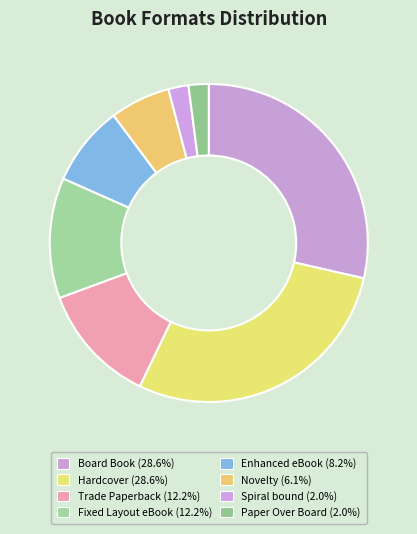

How many slices are in this pie chart?

8